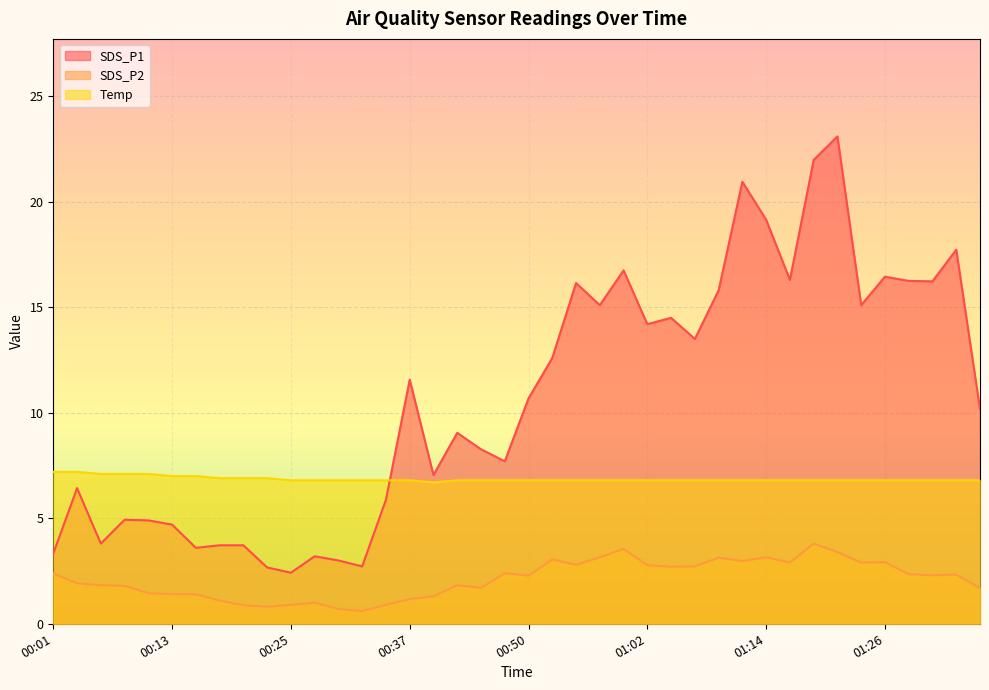

What is the label of the 33rd point from the left?

01:19